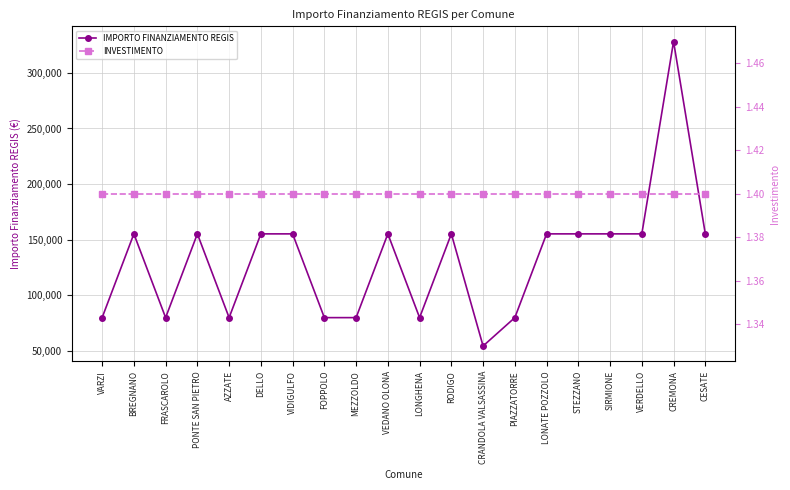

Where is the first local maximum for IMPORTO FINANZIAMENTO REGIS?

BREGNANO